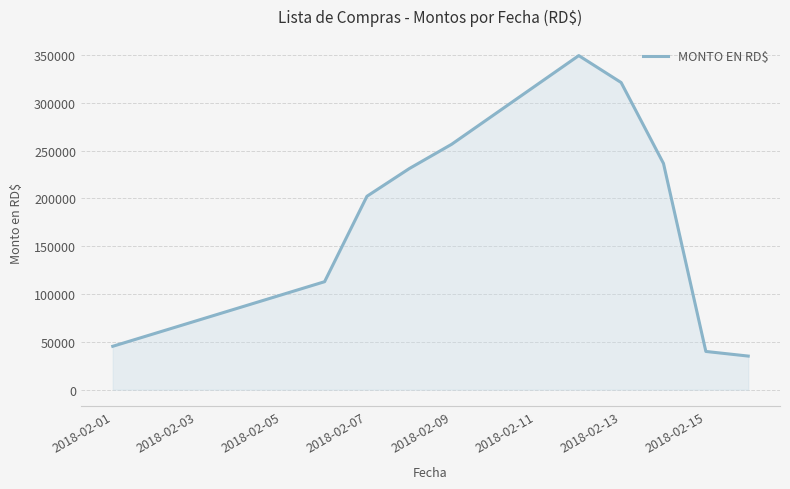

What is the difference between the maximum and minimum values?

314200.7